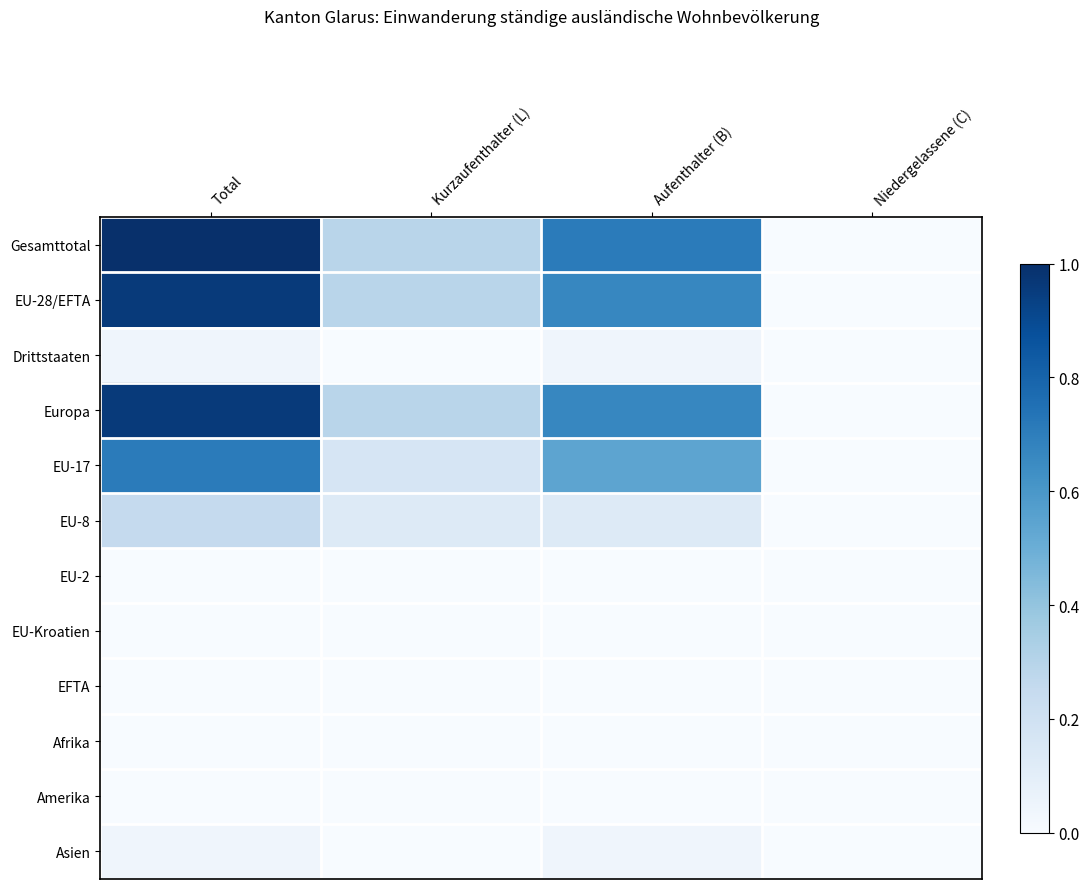

List the series in order of their peak value, lowest first.

EU-2, EU-Kroatien, EFTA, Afrika, Amerika, Drittstaaten, Asien, EU-8, EU-17, EU-28/EFTA, Europa, Gesamttotal